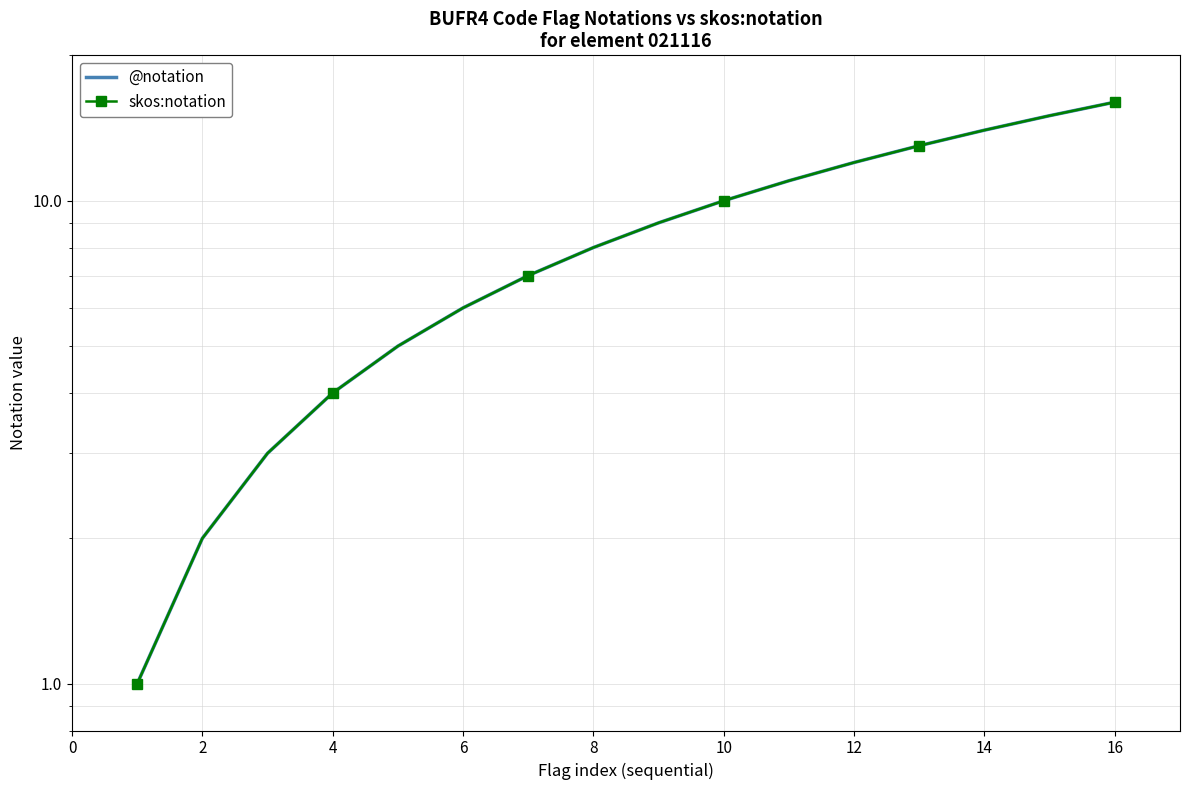

Count the number of data series in this chart.

2